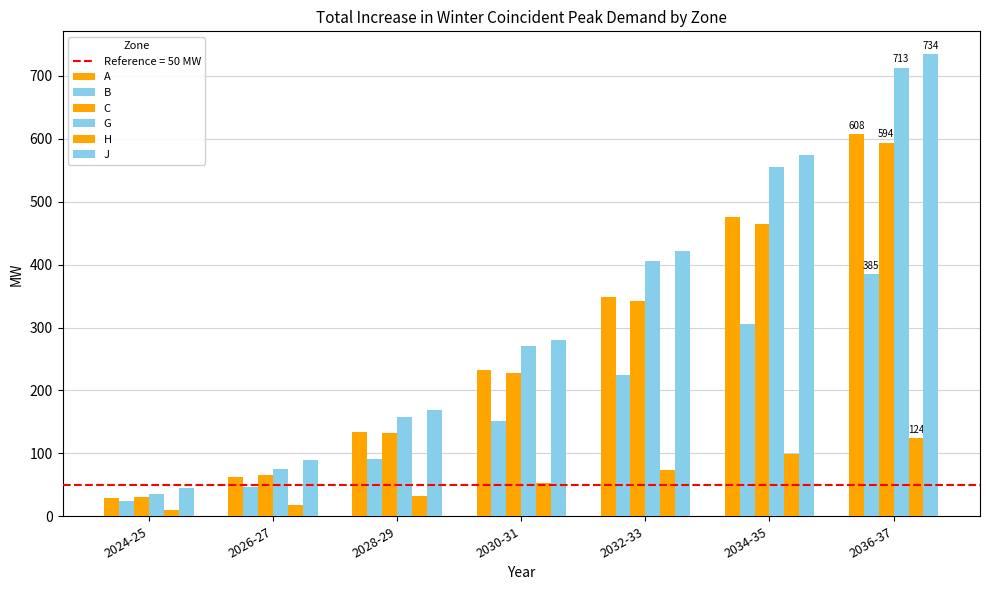

Which has a higher value, 2026-27 or 2032-33?

2032-33